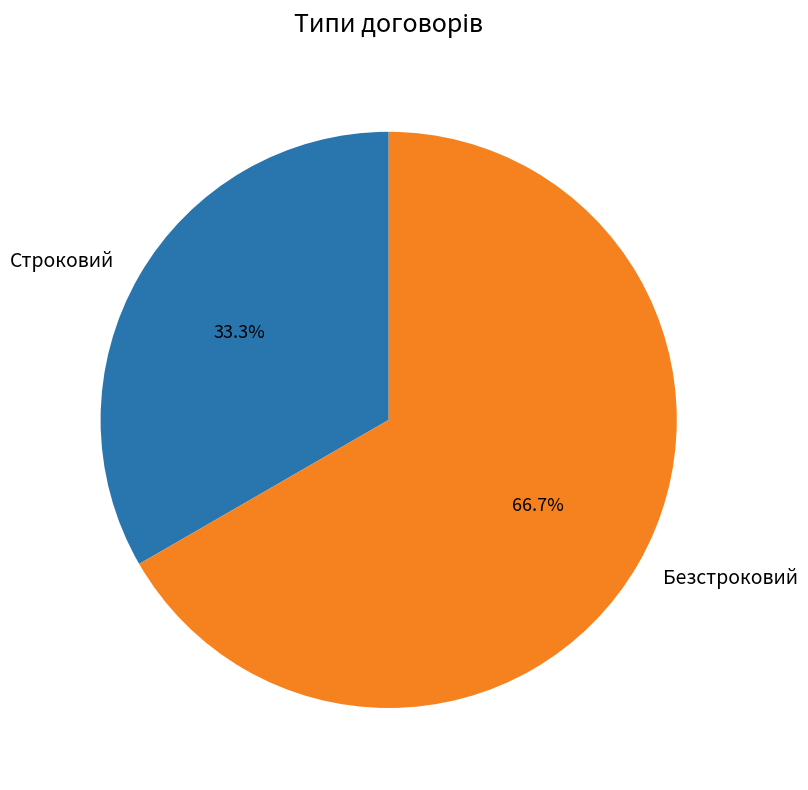

Count the number of slices in the pie.

2